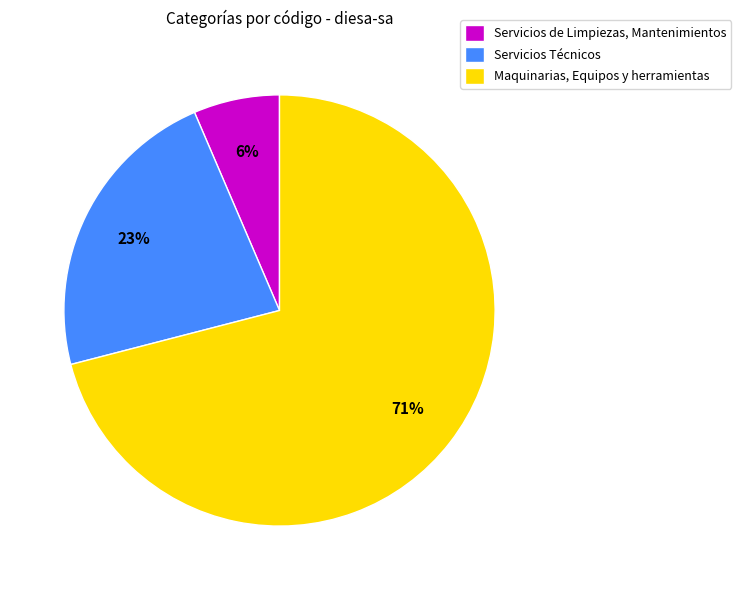

Count the number of slices in the pie.

3